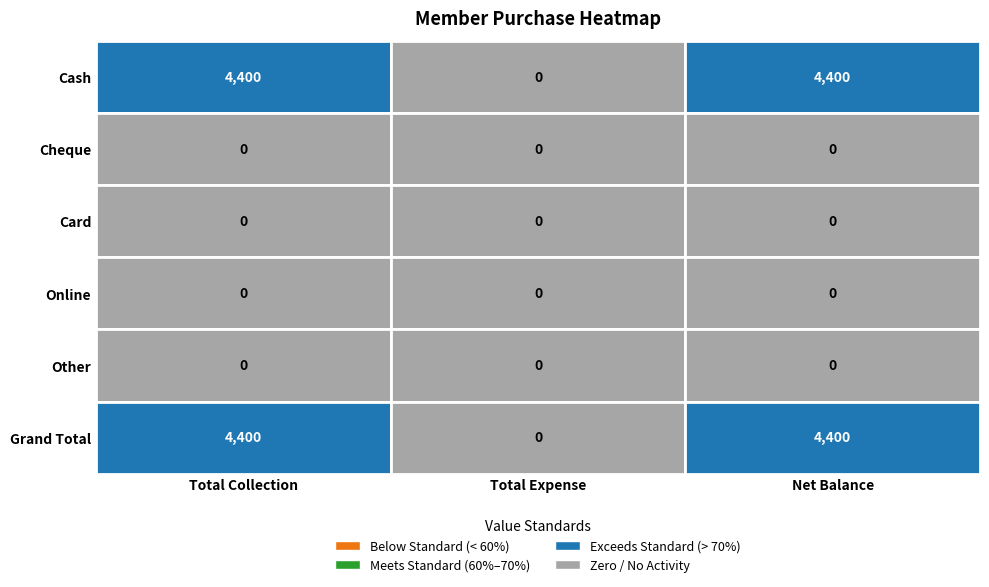

At which label does Online reach its peak?

Total Collection